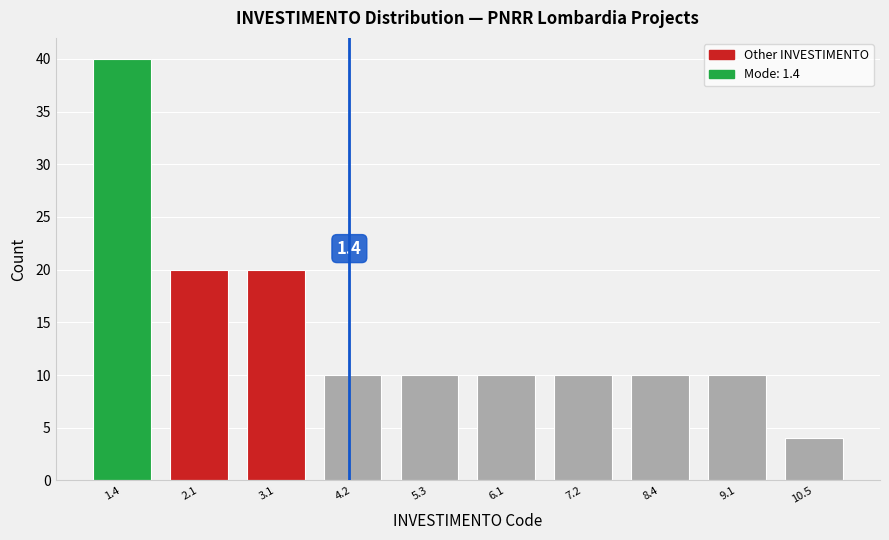

Reading left to right, what are all the values shown in this chart?

40	20	20	10	10	10	10	10	10	4